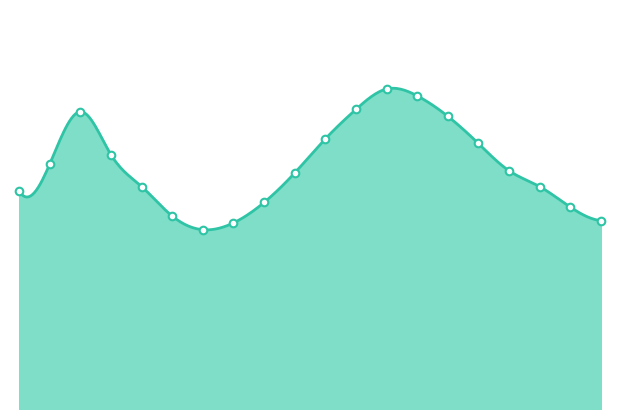

What is the change in value from 04:00 to 09:00?

+0.6